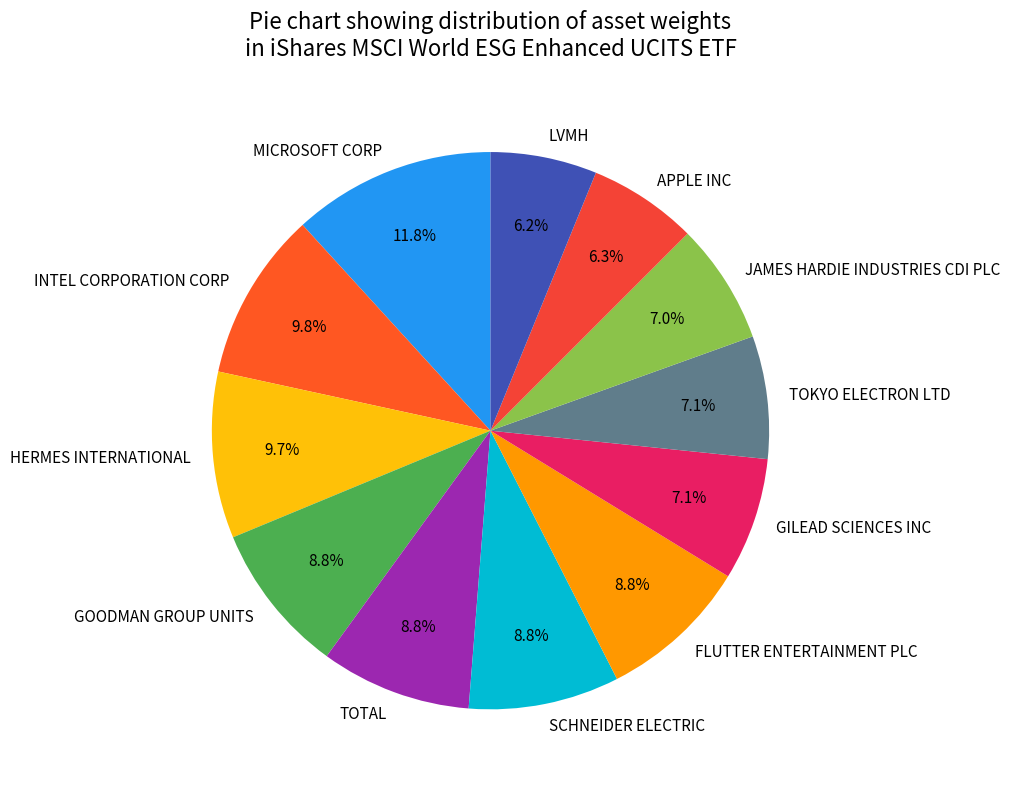

Which has a higher value, GILEAD SCIENCES INC or LVMH?

GILEAD SCIENCES INC